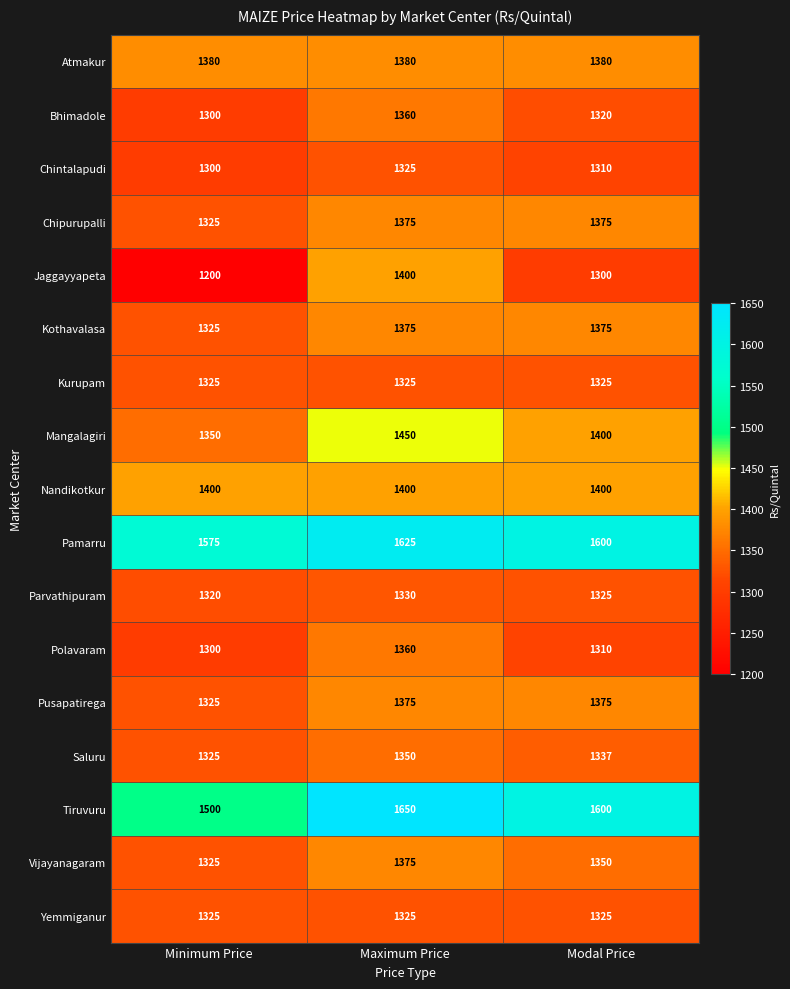

At which label is Polavaram closest to 1330?

Modal Price